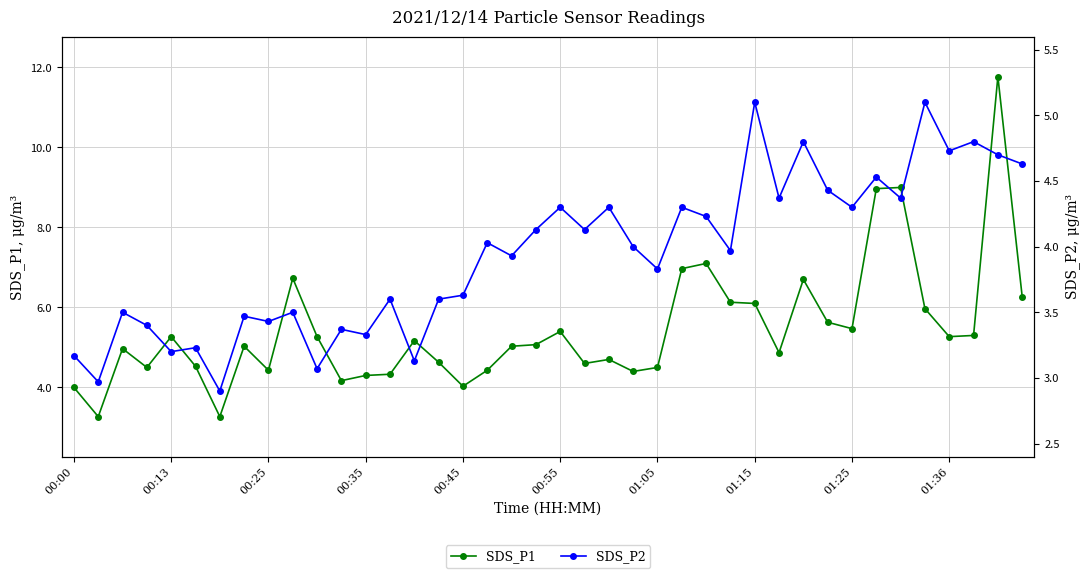

Is it true that SDS_P1 equals 5.3 at 00:13?

True